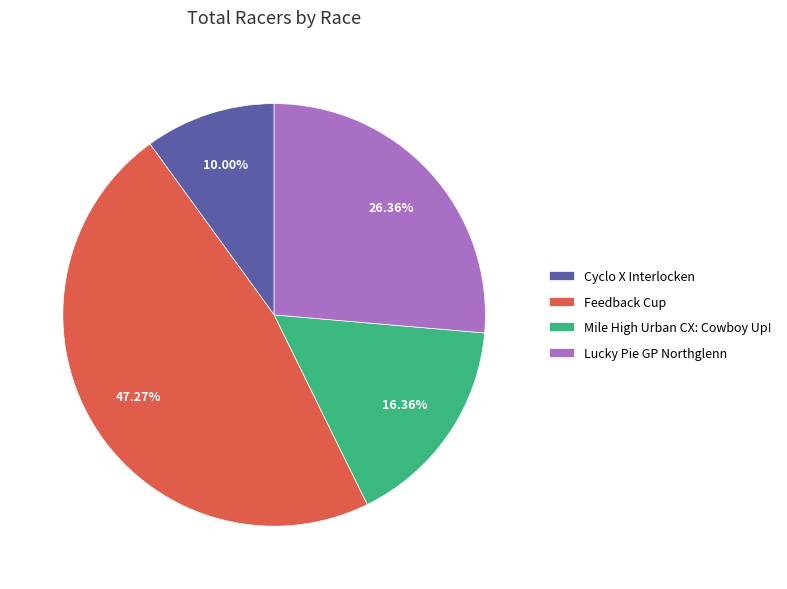

What is the ratio of the value at Feedback Cup to the value at Cyclo X Interlocken?

4.7